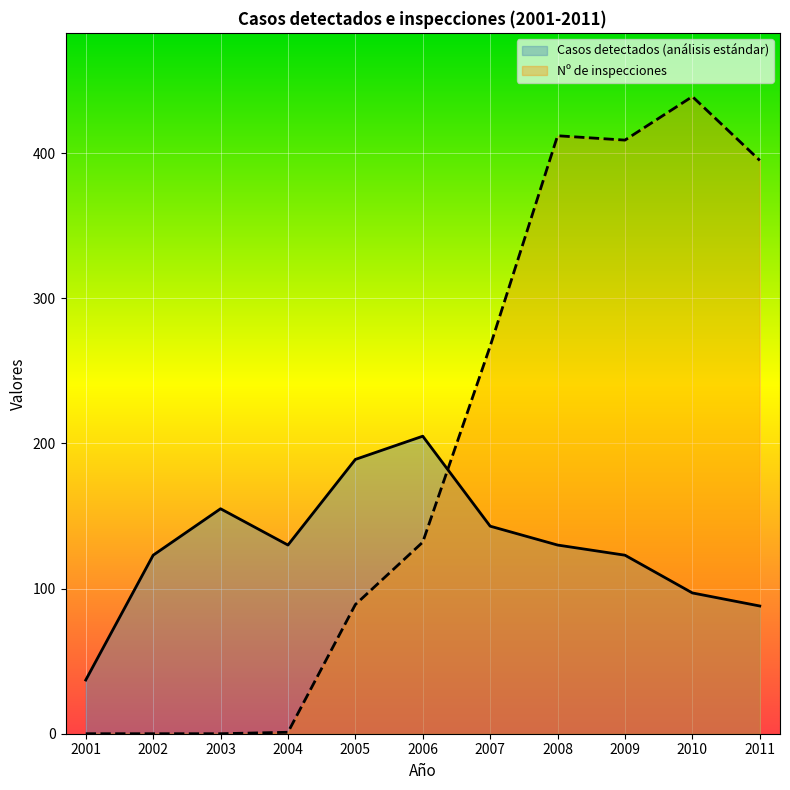

Where is Nº de inspecciones nearest to the value 219?

2007